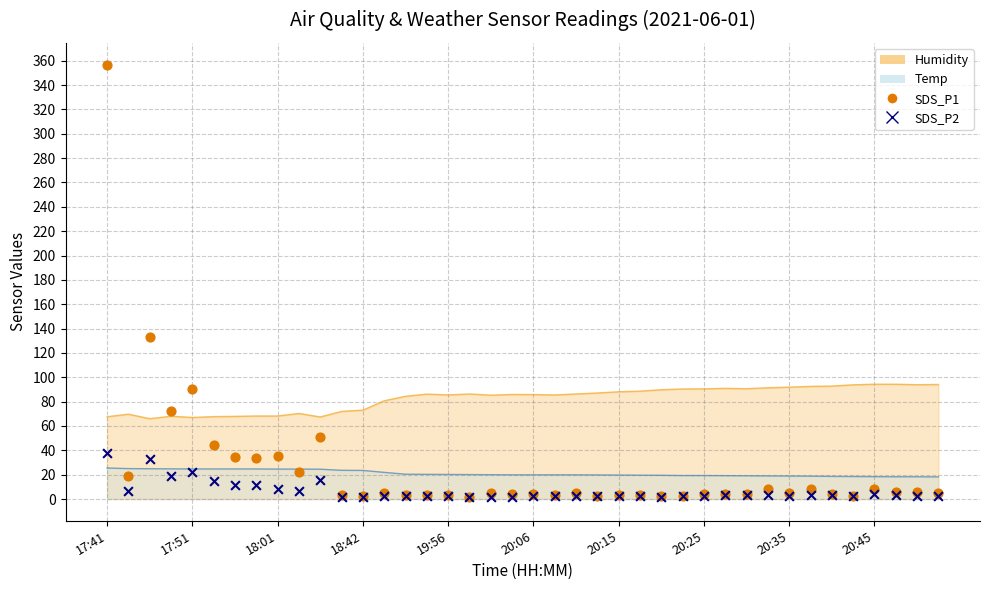

Which series contains the highest Y value?

SDS_P1